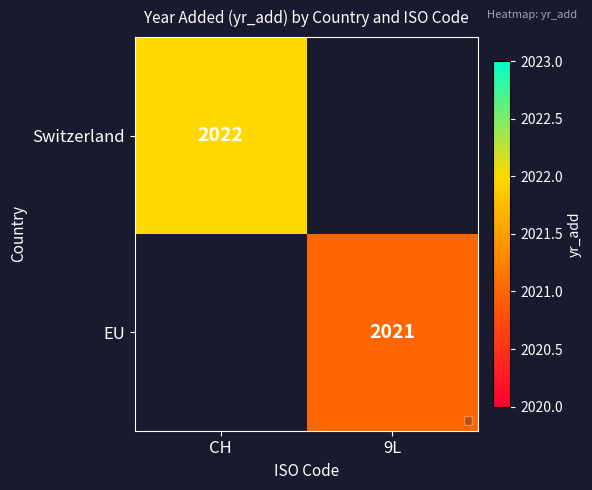

The value of EU at 9L is 2021. True or false?

True